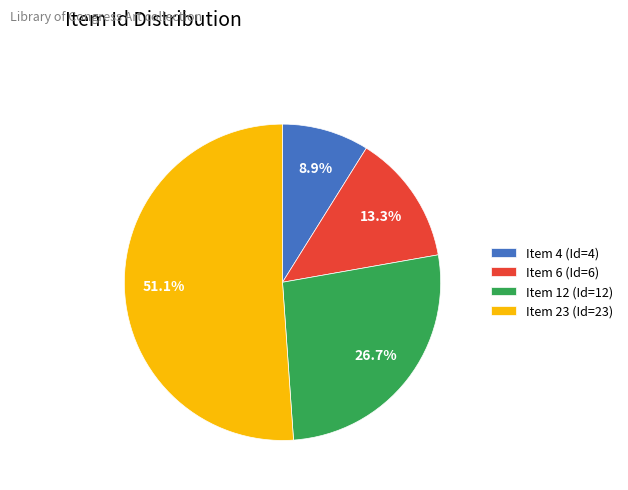

Rank the categories by value from lowest to highest.

Item 4, Item 6, Item 12, Item 23